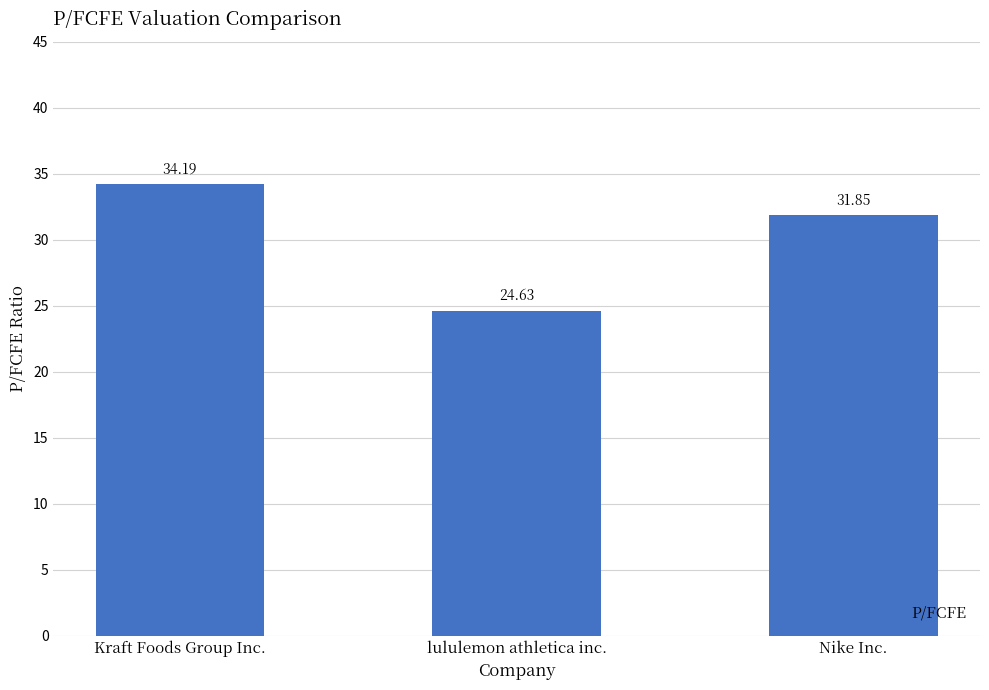

What is the label of the 1st bar from the left?

Kraft Foods Group Inc.